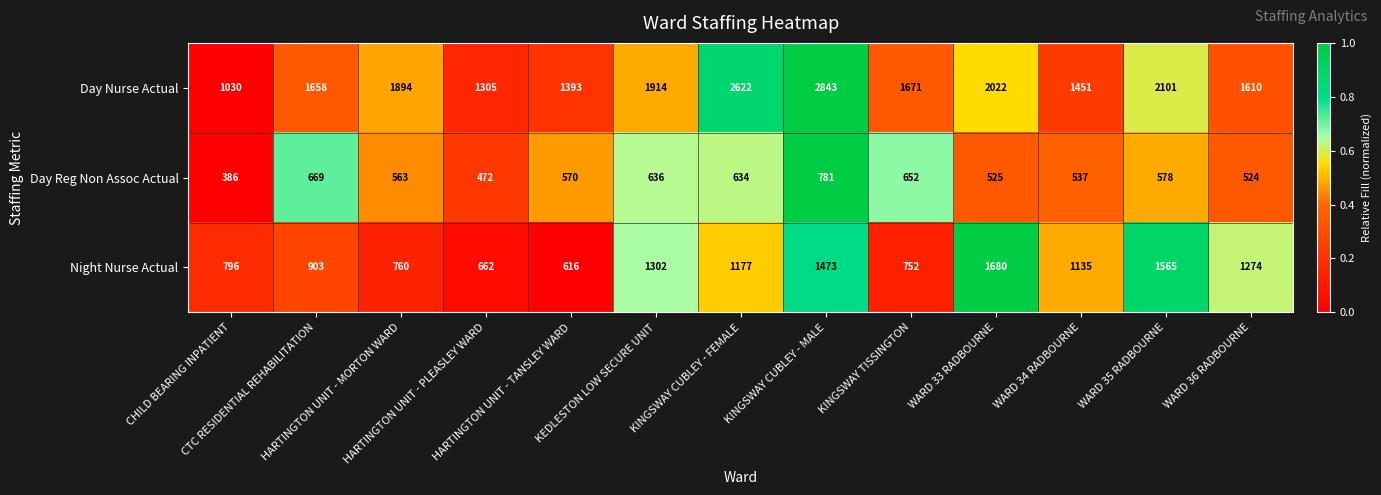

At which category does the chart reach its minimum across all series?

CHILD BEARING INPATIENT